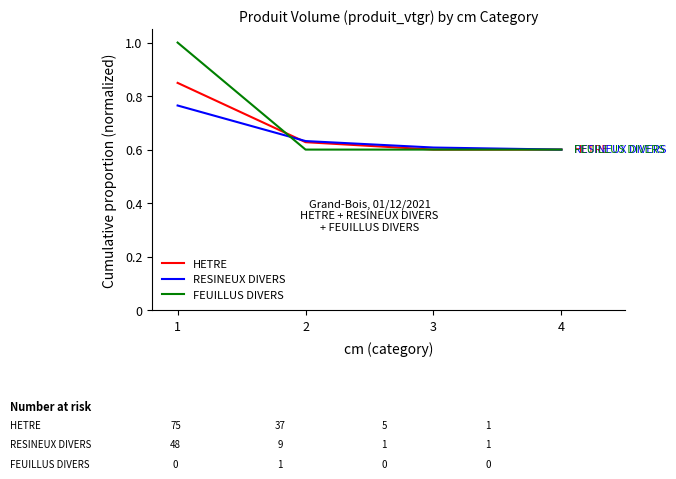

The FEUILLUS DIVERS series shows 0.6 at 3. True or false?

True